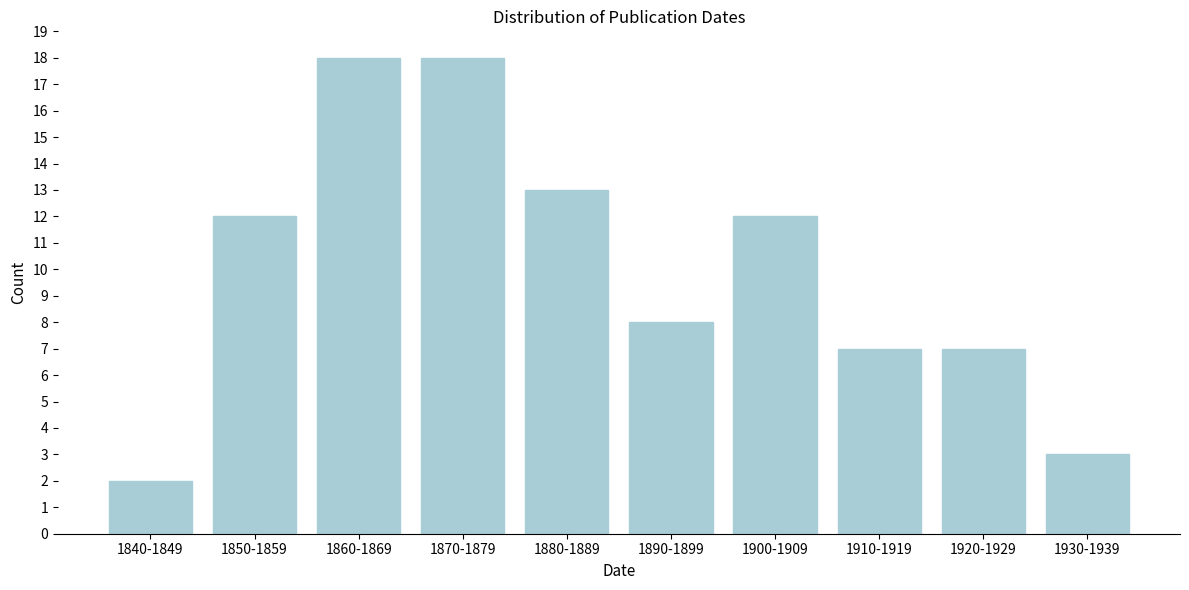

Reading left to right, list all the values displayed in this chart.

1840-1849=2	1850-1859=12	1860-1869=18	1870-1879=18	1880-1889=13	1890-1899=8	1900-1909=12	1910-1919=7	1920-1929=7	1930-1939=3